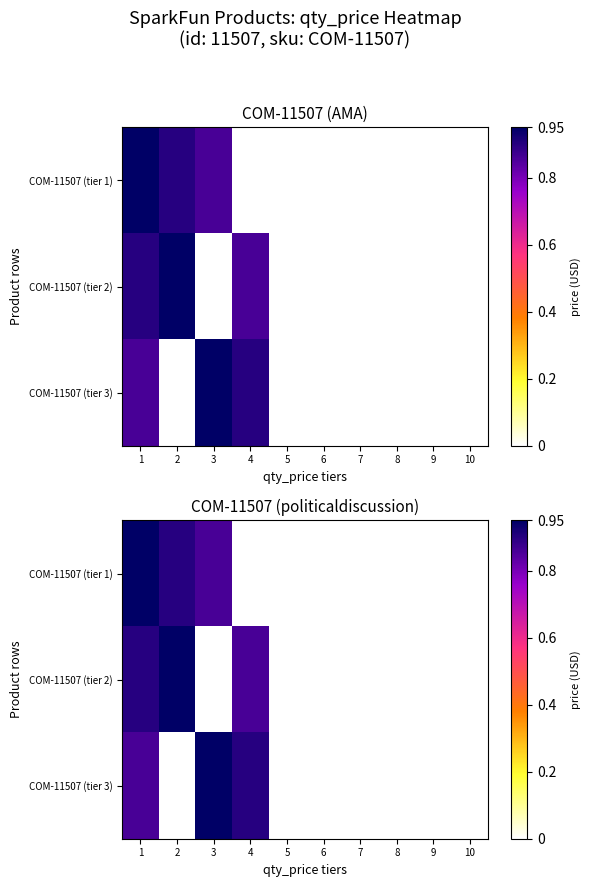

Between 1 and 4, which is larger?

1